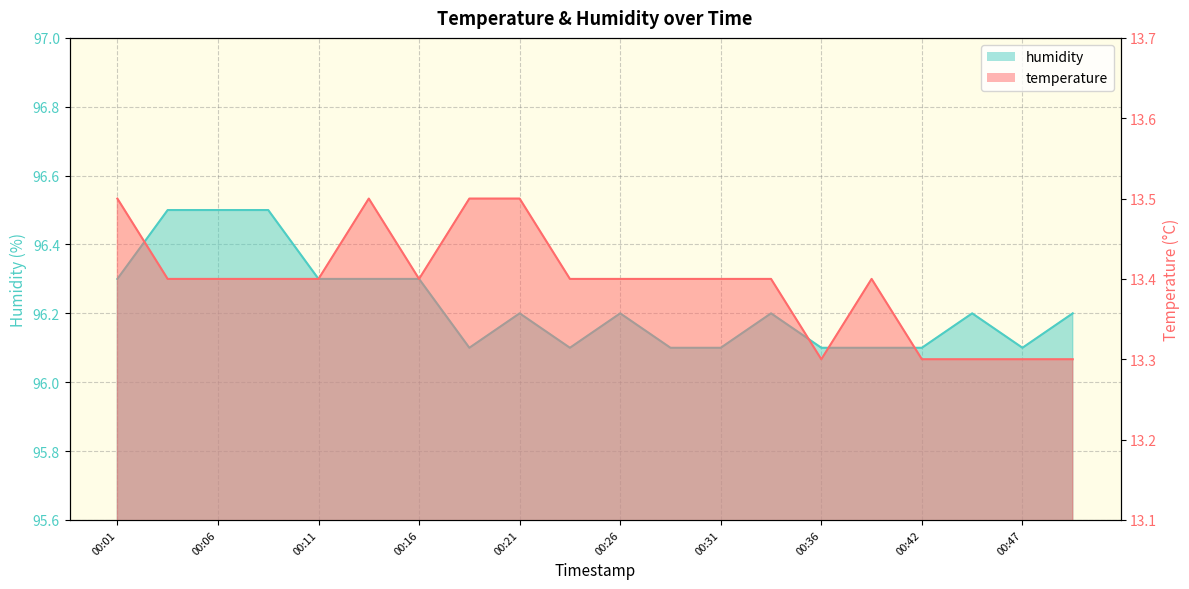

Does the chart display data point markers on the line(s)?

No